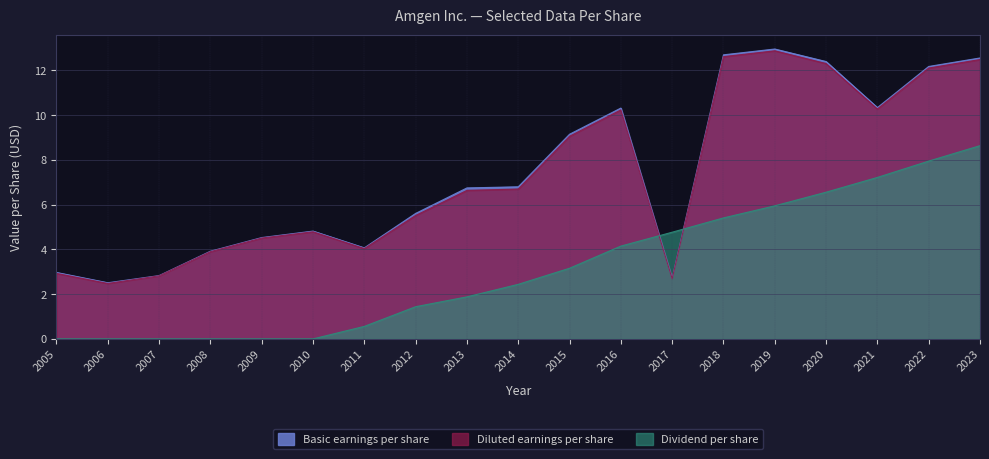

Reading right to left, list all the values displayed in this chart.

Basic earnings per share: 2023=12.6	2022=12.2	2021=10.3	2020=12.4	2019=13.0	2018=12.7	2017=2.7	2016=10.3	2015=9.2	2014=6.8	2013=6.8	2012=5.6	2011=4.1	2010=4.8	2009=4.5	2008=3.9	2007=2.8	2006=2.5	2005=3.0
Diluted earnings per share: 2023=12.5	2022=12.1	2021=10.3	2020=12.3	2019=12.9	2018=12.6	2017=2.7	2016=10.2	2015=9.1	2014=6.7	2013=6.6	2012=5.5	2011=4.0	2010=4.8	2009=4.5	2008=3.9	2007=2.8	2006=2.5	2005=2.9
Dividend per share: 2023=8.6	2022=8.0	2021=7.2	2020=6.6	2019=6.0	2018=5.4	2017=4.8	2016=4.2	2015=3.2	2014=2.4	2013=1.9	2012=1.4	2011=0.6	2010=0.0	2009=0.0	2008=0.0	2007=0.0	2006=0.0	2005=0.0